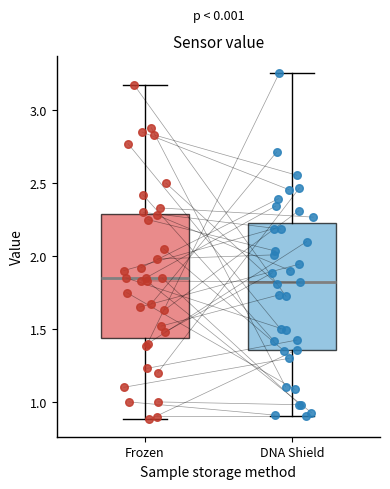

Where is the lower edge of the box for Frozen on the y-axis? The values are not printed on the chart, so give them approximately, as read against the axis.

1.45